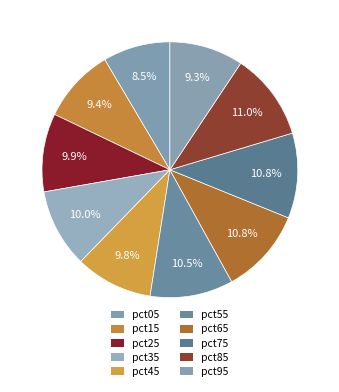

Count the number of slices in the pie.

10